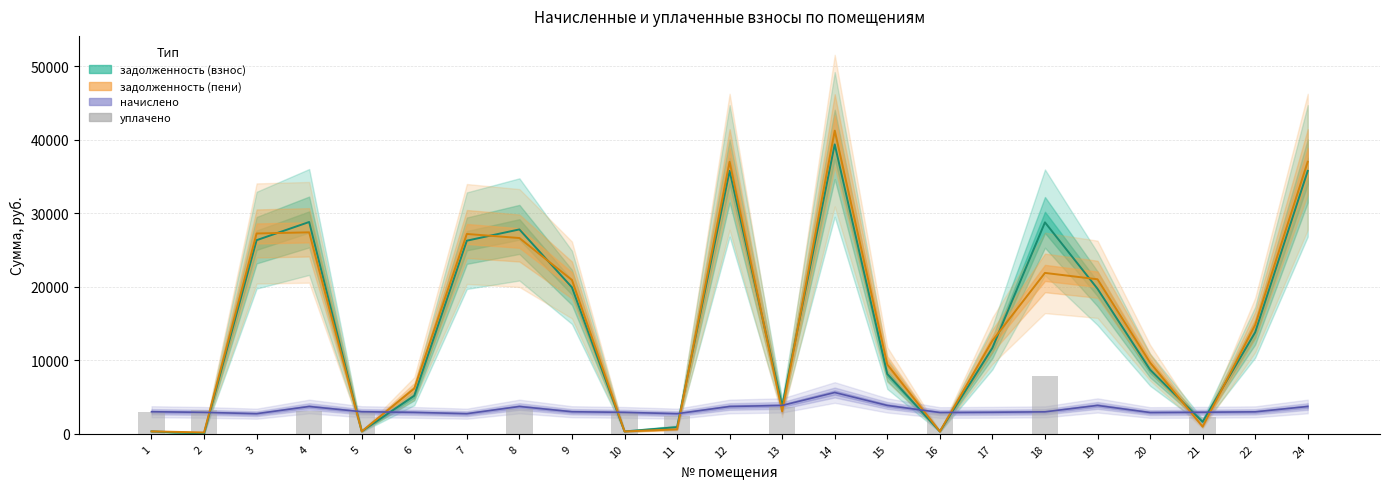

Reading right to left, what are all the values shown in this chart?

24=0.0	22=0.0	21=2279.2	20=0.0	19=0.0	18=7871.4	17=0.0	16=2894.4	15=0.0	14=0.0	13=3600.0	12=0.0	11=2432.0	10=2916.0	9=0.0	8=3356.9	7=0.0	6=0.0	5=3002.4	4=3144.6	3=0.0	2=3290.2	1=3002.6